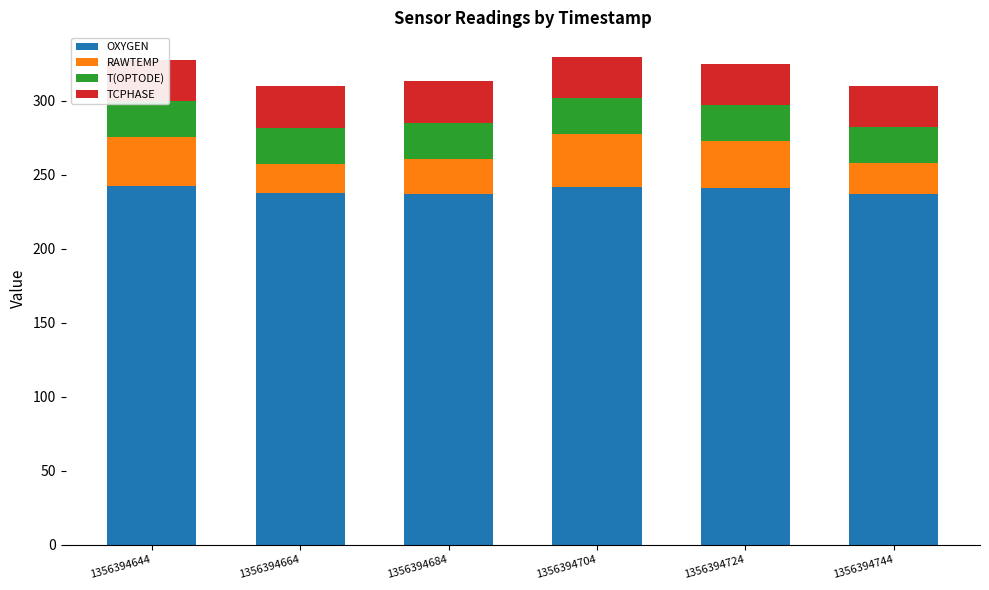

Reading left to right, transcribe all the data shown in this chart.

OXYGEN: 242.3	237.4	236.7	241.9	240.6	236.8
RAWTEMP: 32.9	19.7	24.1	35.7	31.9	20.7
T(OPTODE): 24.2	24.6	24.4	24.1	24.2	24.5
TCPHASE: 27.9	28.0	28.1	28.0	28.0	28.0